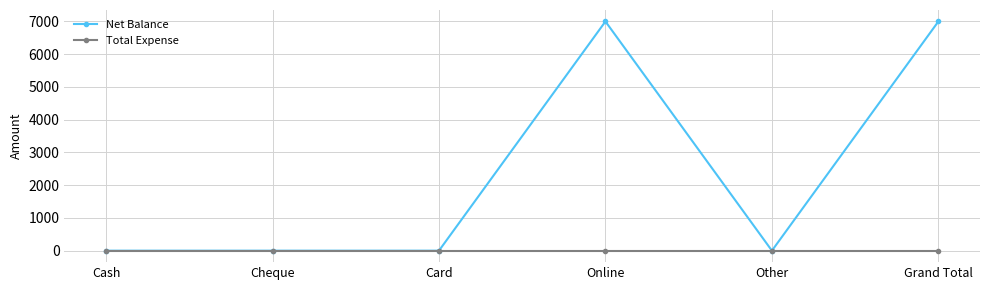

True or false: Net Balance has more than 0 interior local peaks.

True